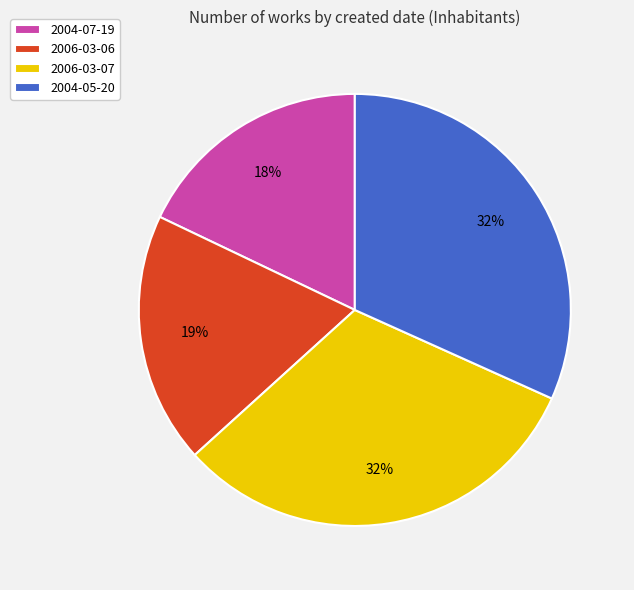

Is it true that 2006-03-06 is 32% of the pie?

False